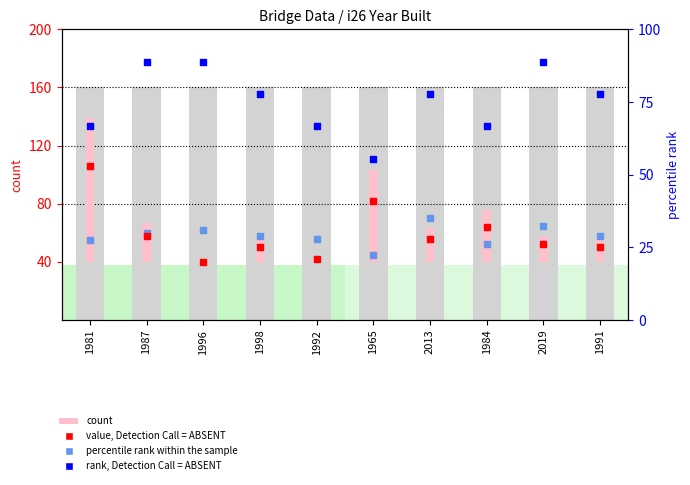

Which series has the widest spread of Y values?

count